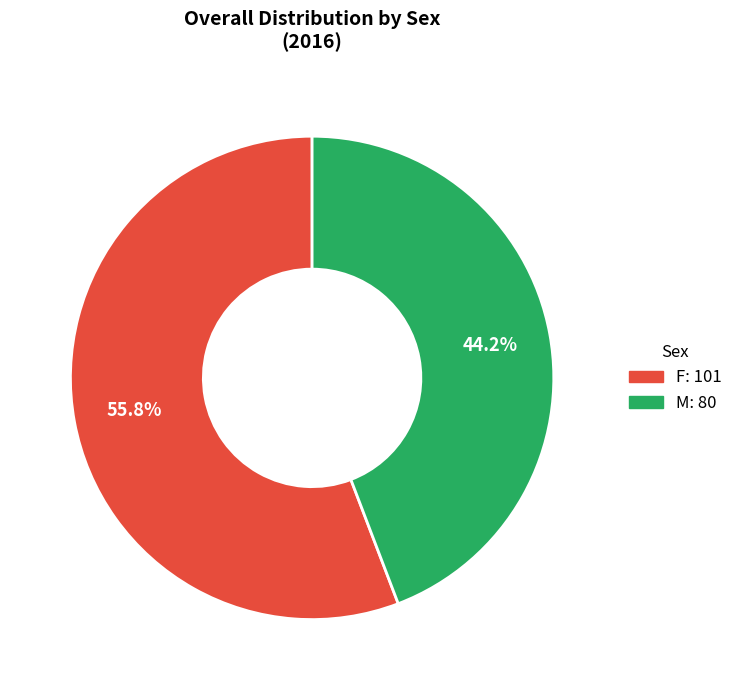

Count the number of slices in the pie.

2